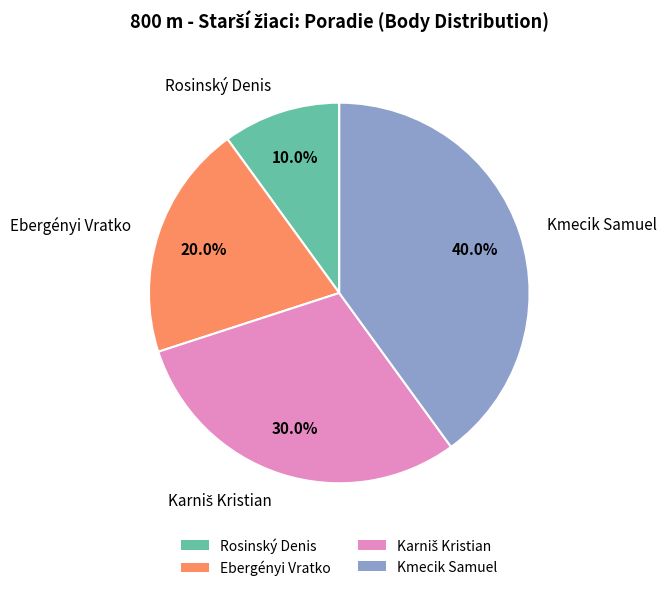

What is the ratio of the value at Rosinský Denis to the value at Ebergényi Vratko?

0.5